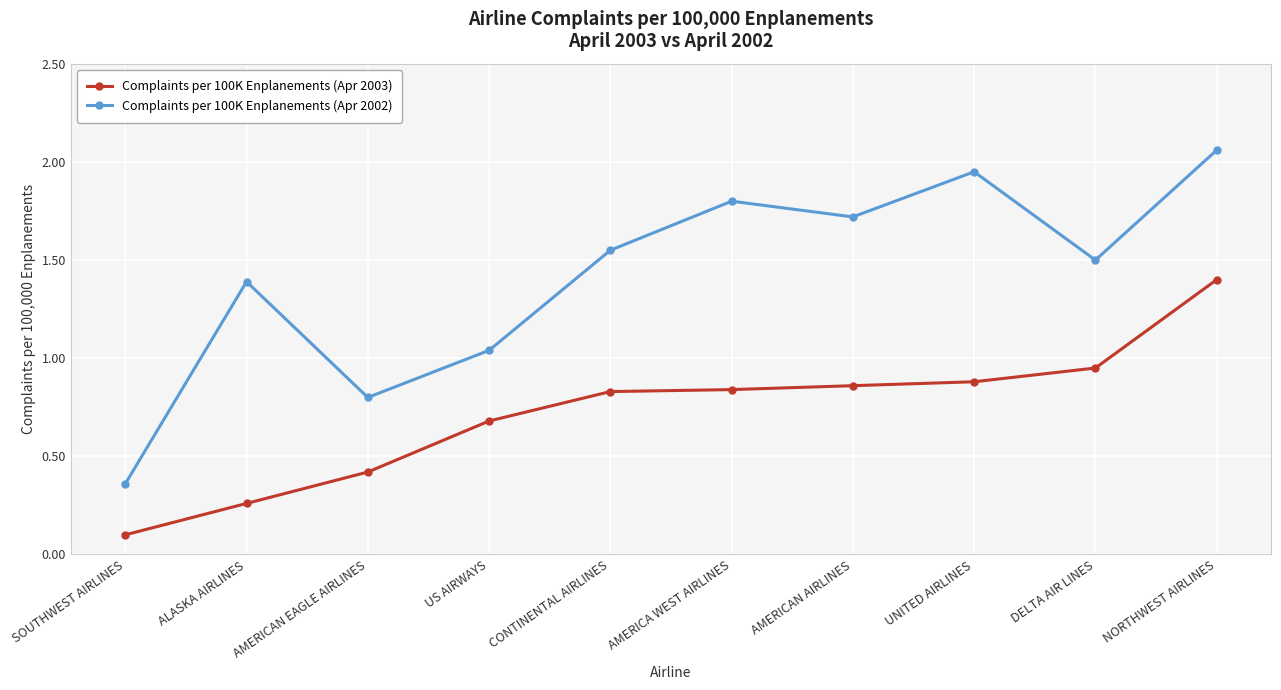

What value does the Complaints per 100K Enplanements (Apr 2002) series have at ALASKA AIRLINES?

1.4